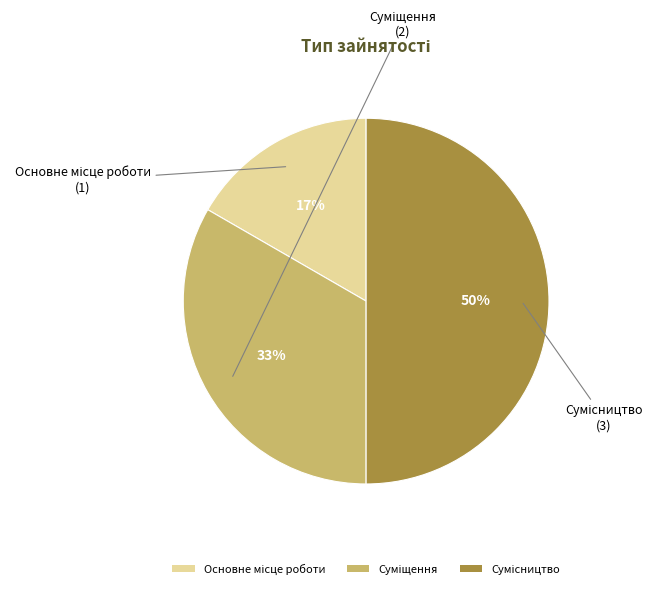

To the nearest percent, what is the difference between the largest and smallest slice percentages?

33%